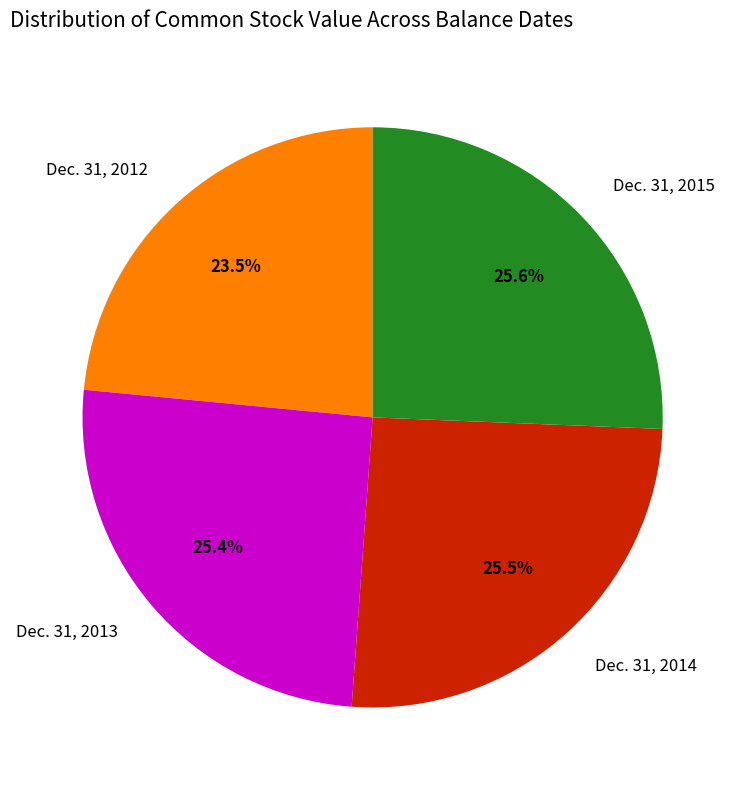

Approximately how many times larger is the value at Dec. 31, 2013 compared to Dec. 31, 2014?

1.0